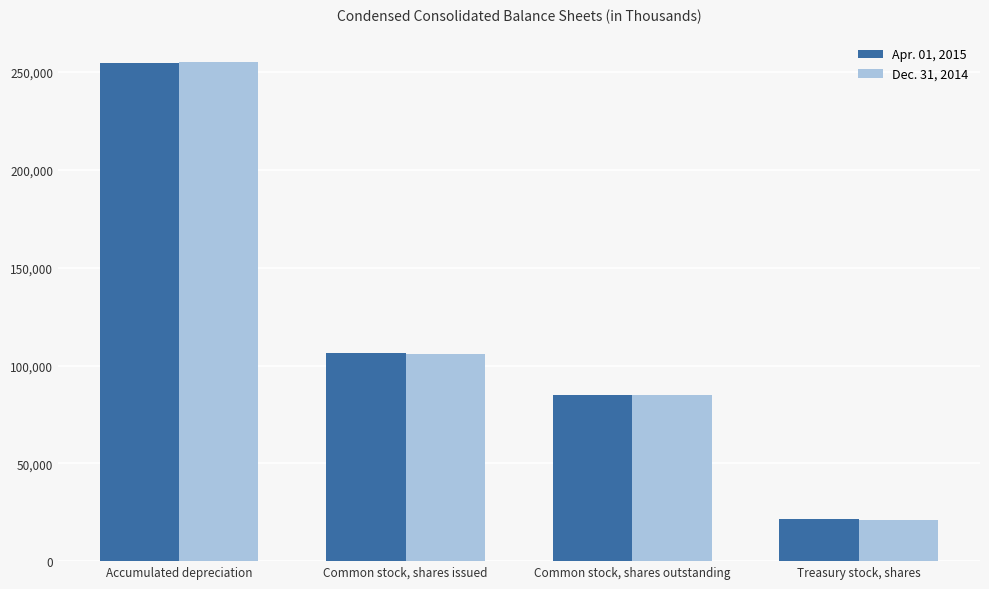

Rank the series at Accumulated depreciation from lowest to highest value.

Apr. 01, 2015, Dec. 31, 2014